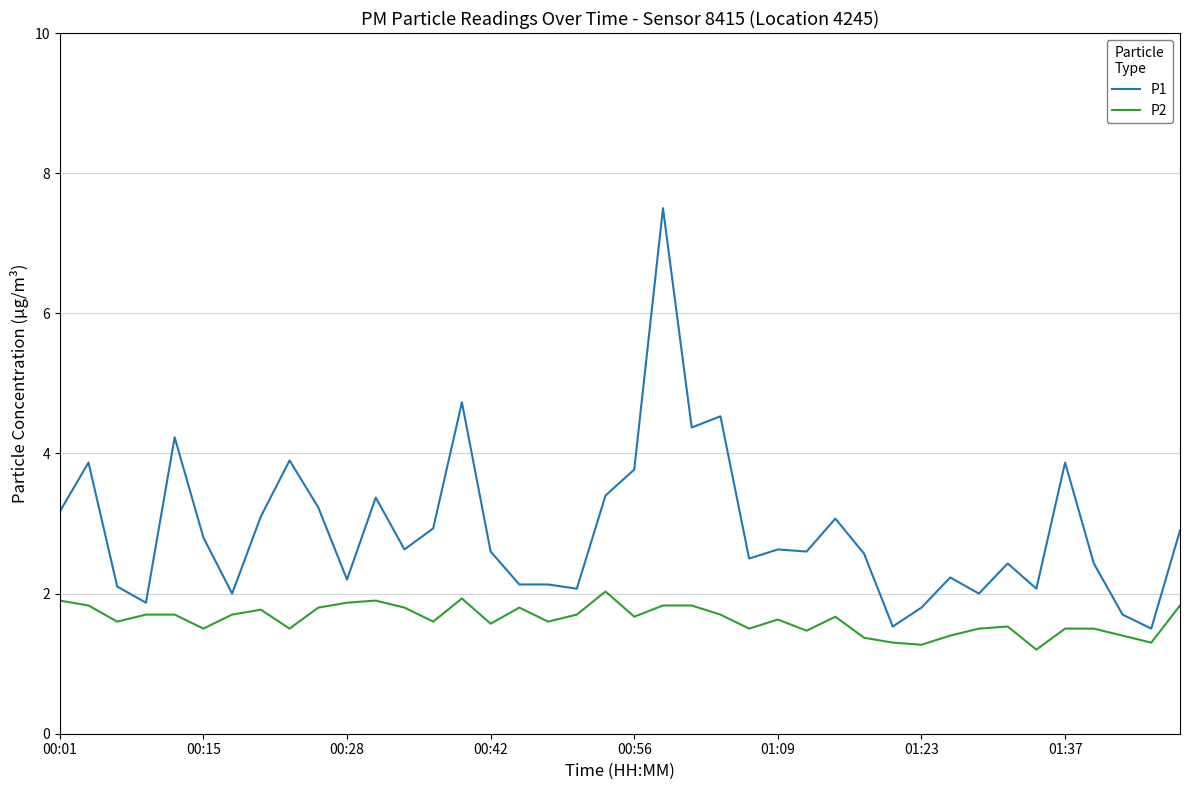

What is the sum of all P2 values?

65.2